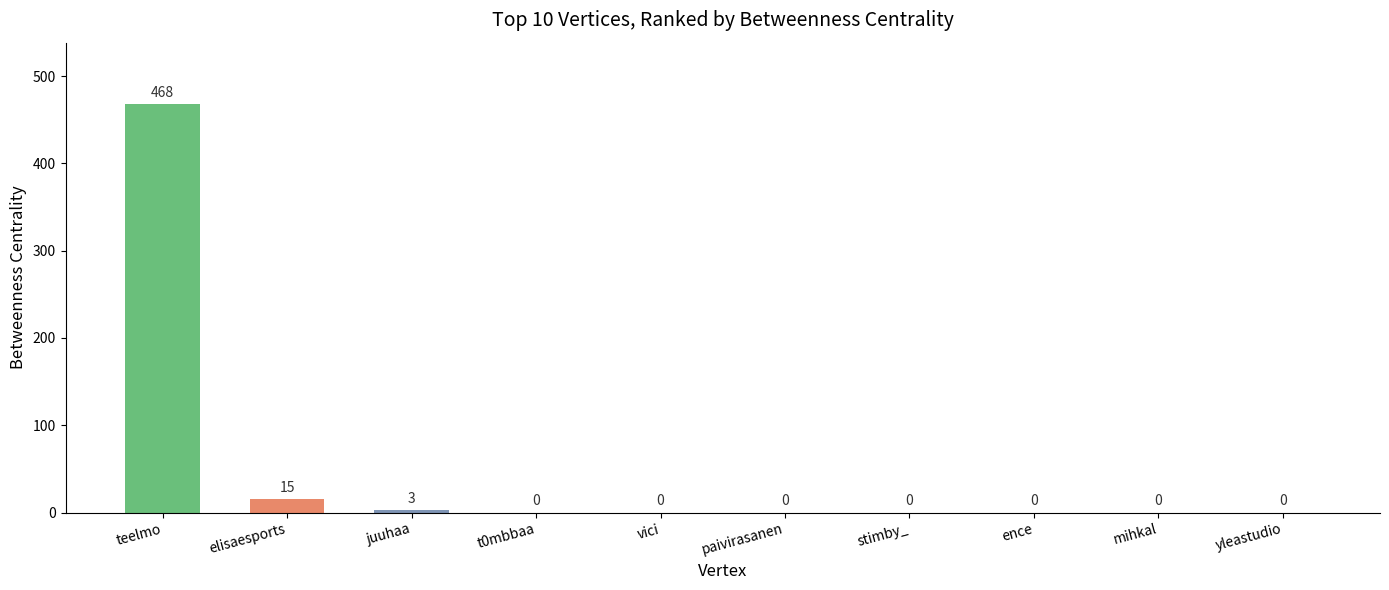

What is the maximum value shown in the chart?

468